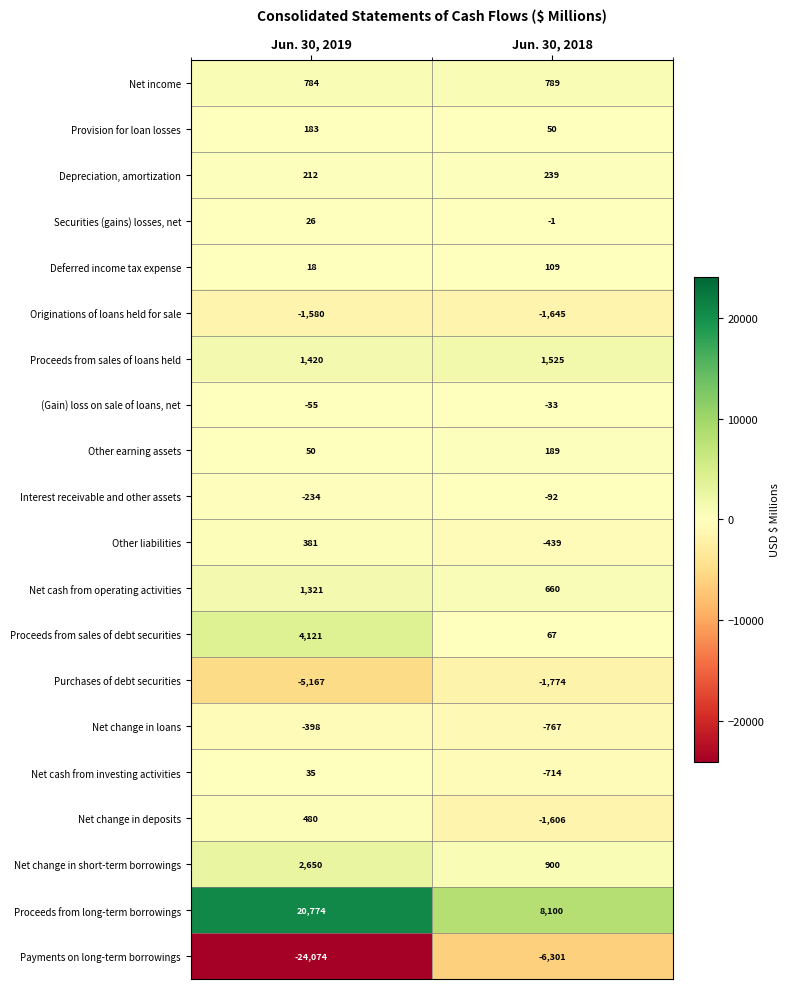

What is the sum of all Net change in short-term borrowings values?

3550